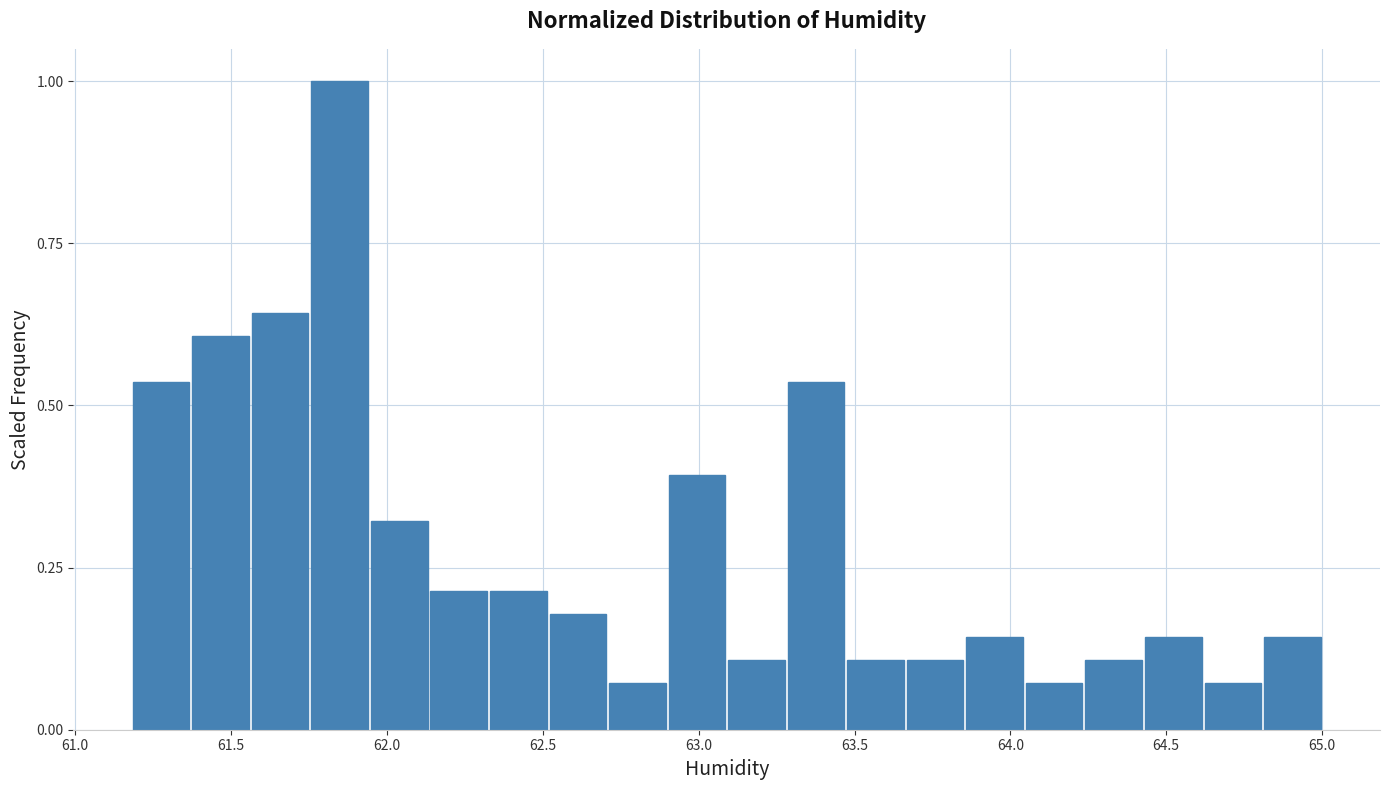

Around what value on the x-axis is the tallest bar? Give the approximate position of its centre, as read against the axis.

61.85